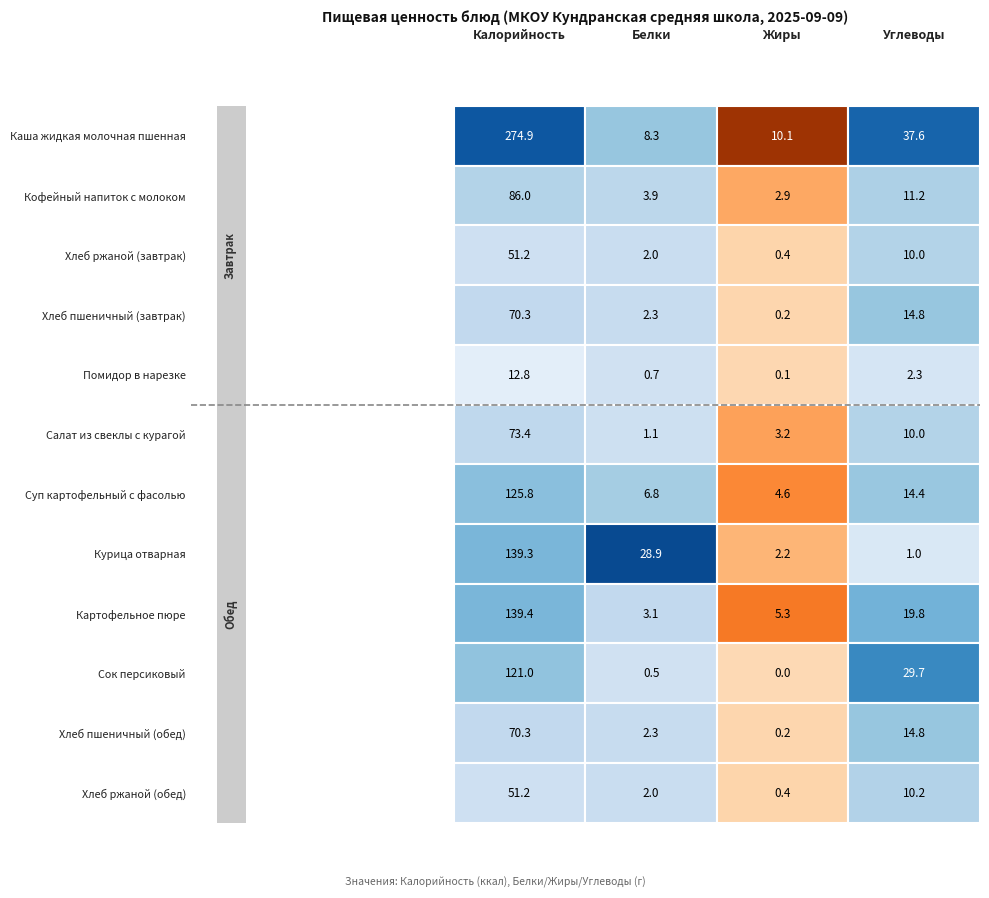

The value of Хлеб ржаной (обед) at 2 is 0.4. True or false?

True